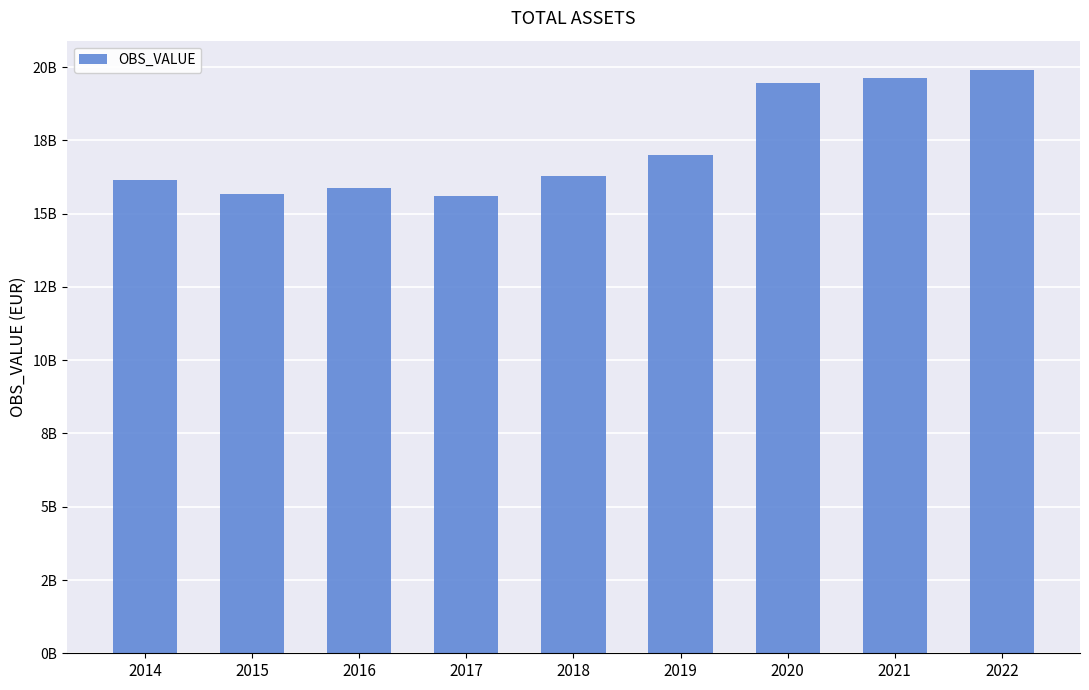

Does the chart contain any negative values?

No